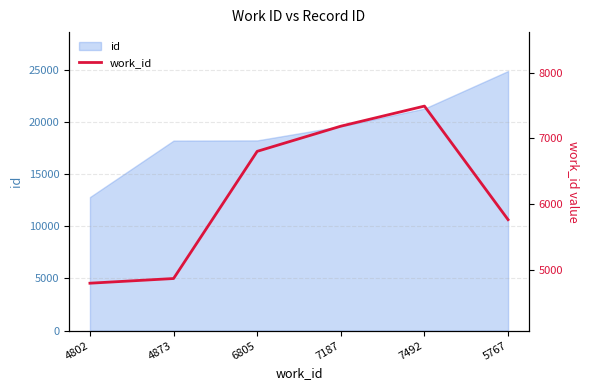

What is the sum of the values at 6805 and 7492?

14297